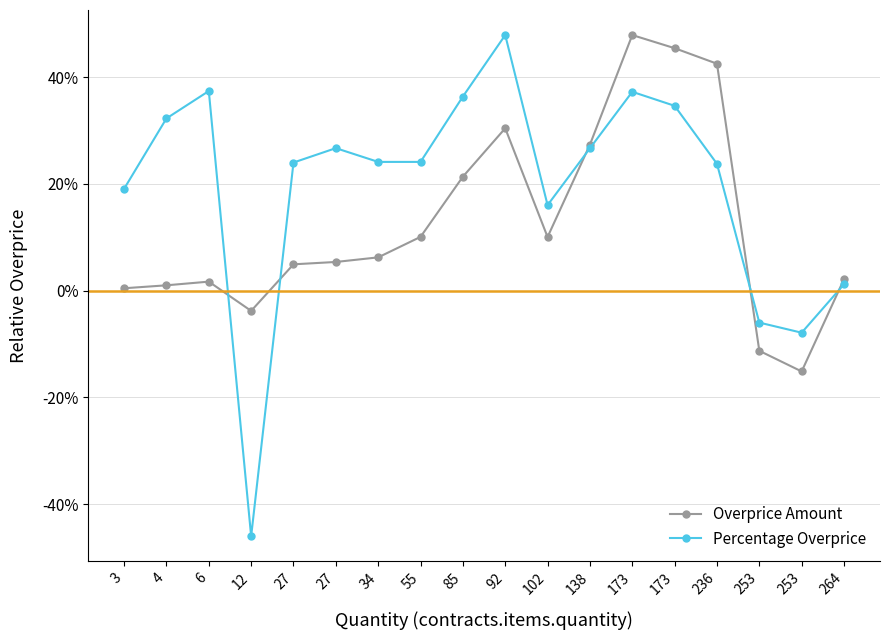

What are all the series names shown in the legend?

Overprice Amount, Percentage Overprice